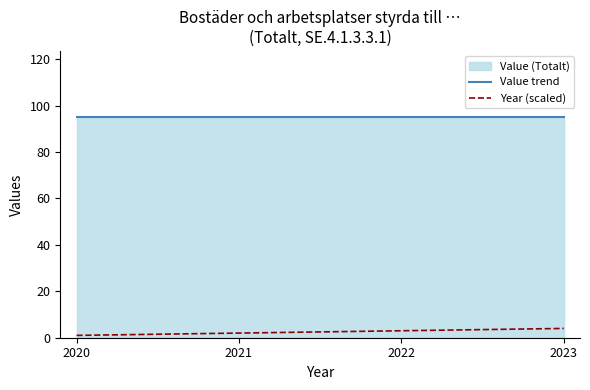

At which label is Year (scaled) closest to 2?

2021